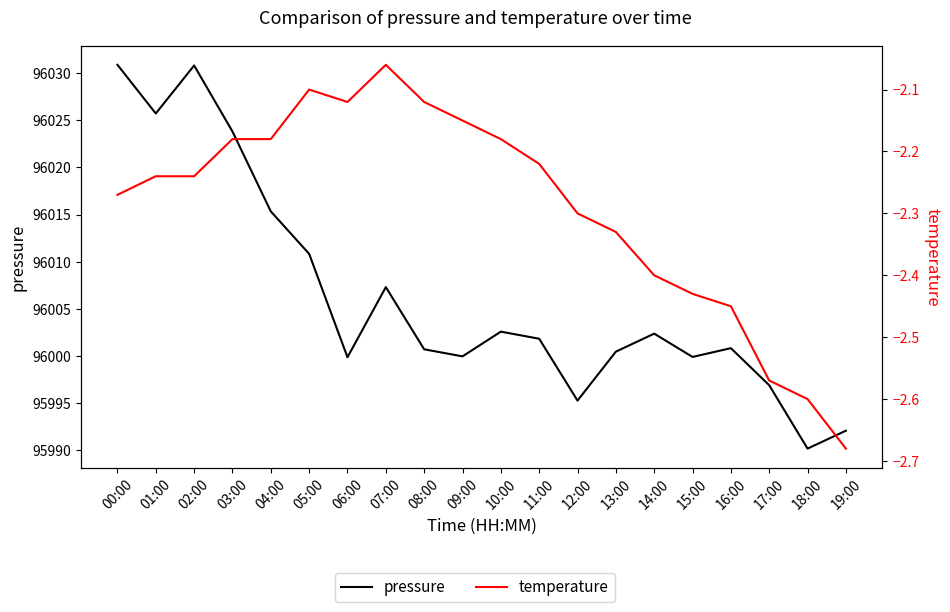

Is this an area chart (filled region under the line)?

No